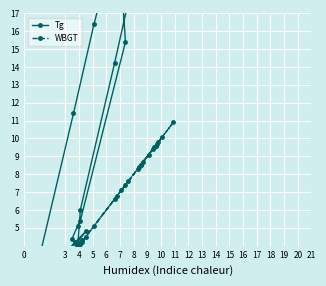

At which category does WBGT reach its first local peak?

3